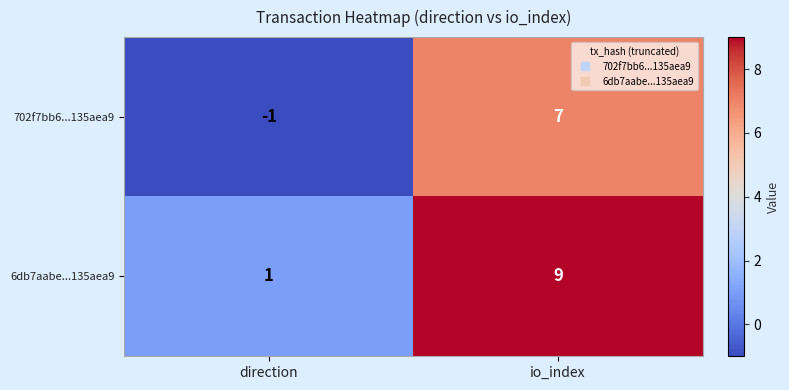

At which category is the sum across all series the highest?

io_index